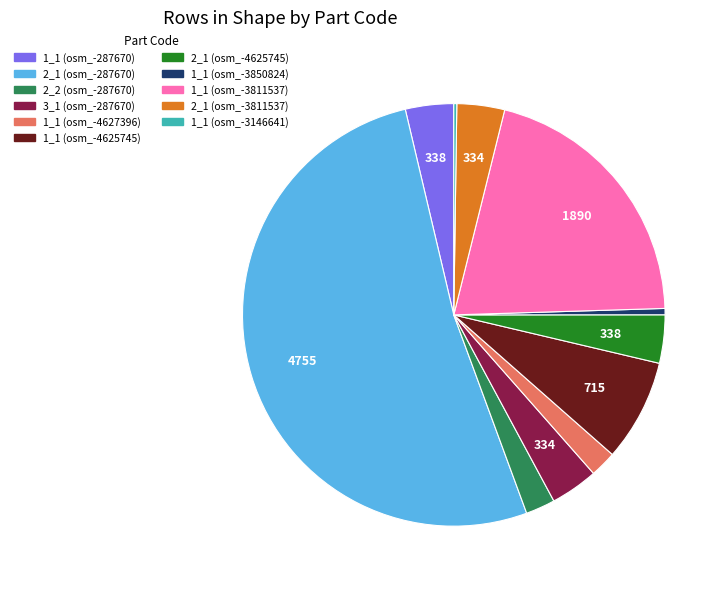

Does any single category account for the majority?

Yes